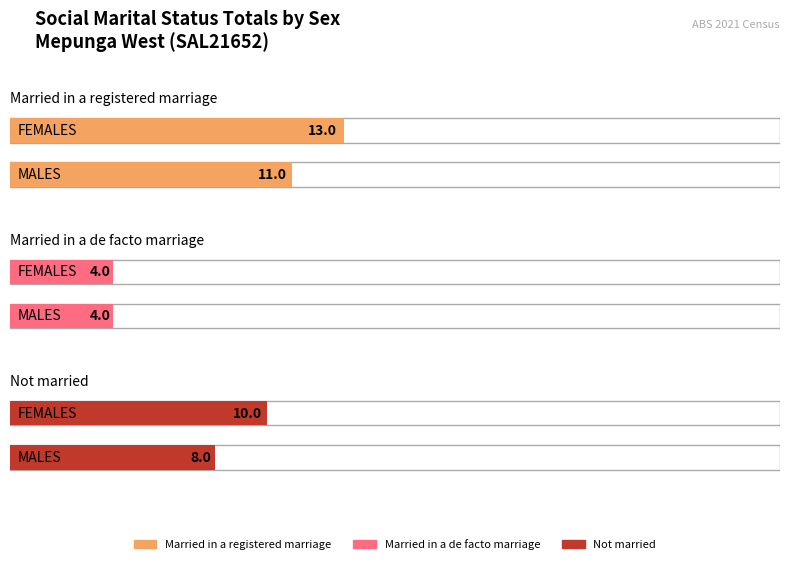

At which label is Married in a registered marriage closest to 12?

MALES